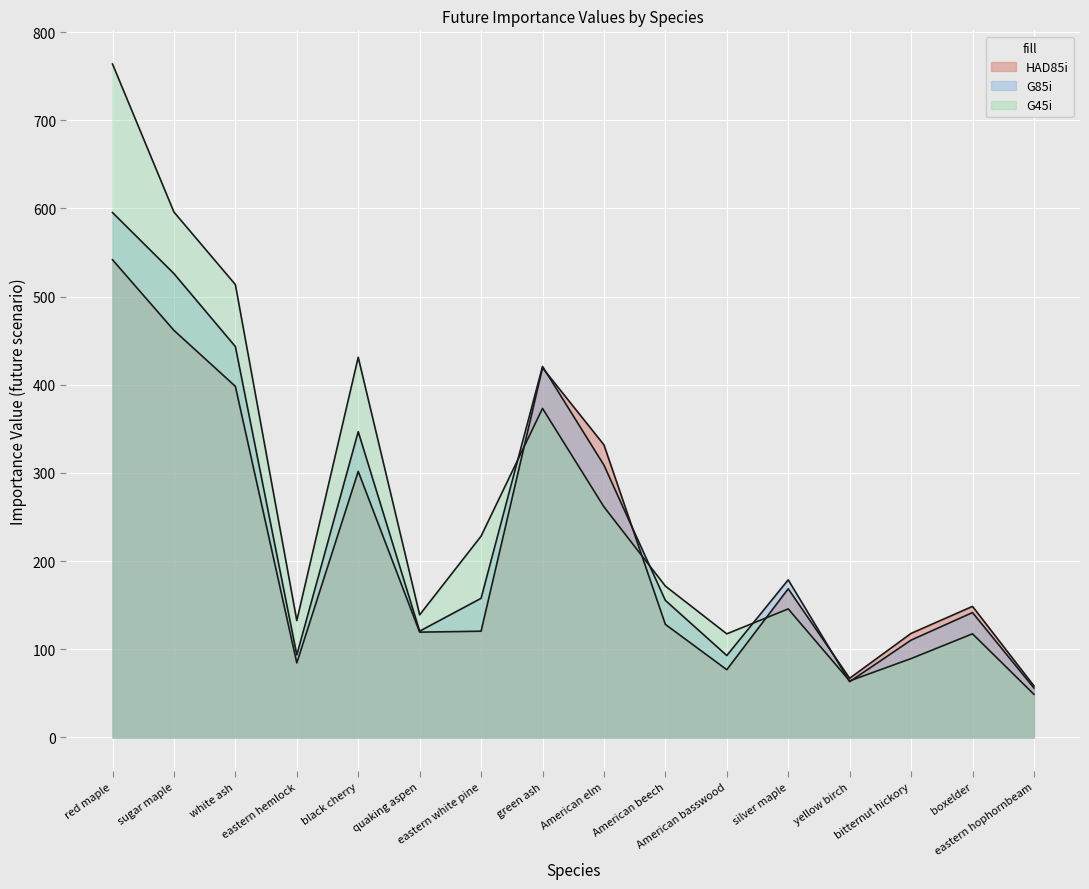

Reading right to left, transcribe all the data shown in this chart.

HAD85i: eastern hophornbeam=58.5	boxelder=148.7	bitternut hickory=118.0	yellow birch=67.2	silver maple=168.7	American basswood=76.9	American beech=128.3	American elm=331.9	green ash=419.3	eastern white pine=120.5	quaking aspen=119.5	black cherry=301.8	eastern hemlock=84.6	white ash=398.3	sugar maple=461.8	red maple=541.8
G85i: eastern hophornbeam=56.1	boxelder=141.7	bitternut hickory=110.4	yellow birch=63.3	silver maple=178.8	American basswood=93.0	American beech=155.5	American elm=308.9	green ash=420.8	eastern white pine=157.8	quaking aspen=120.6	black cherry=346.9	eastern hemlock=93.7	white ash=443.4	sugar maple=526.1	red maple=595.4
G45i: eastern hophornbeam=49.0	boxelder=117.6	bitternut hickory=89.5	yellow birch=64.2	silver maple=145.8	American basswood=117.5	American beech=171.8	American elm=261.6	green ash=373.2	eastern white pine=228.4	quaking aspen=139.1	black cherry=431.2	eastern hemlock=132.6	white ash=513.7	sugar maple=596.0	red maple=763.9